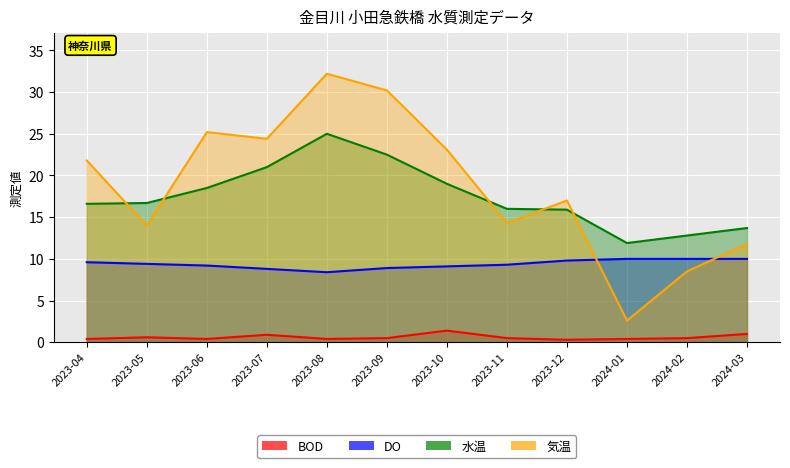

At which label does 水温 reach its peak?

2023-08